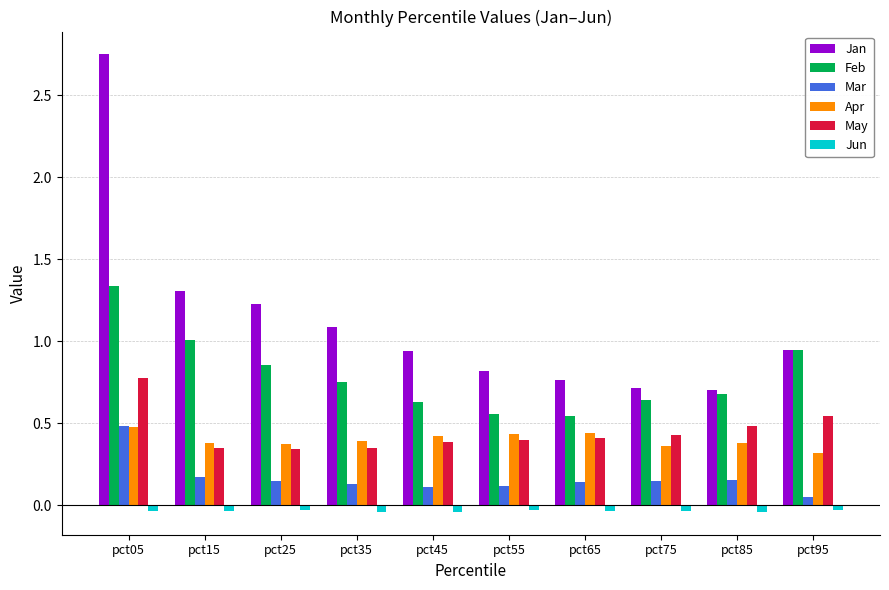

Which label corresponds to the largest value in the chart?

pct05